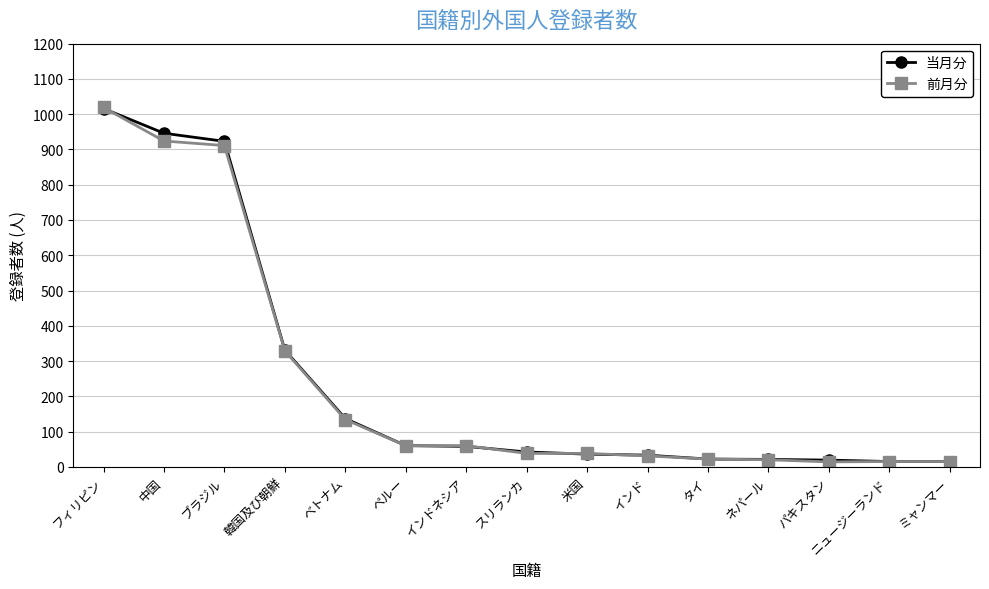

Which series changed the most between ブラジル and ニュージーランド?

当月分